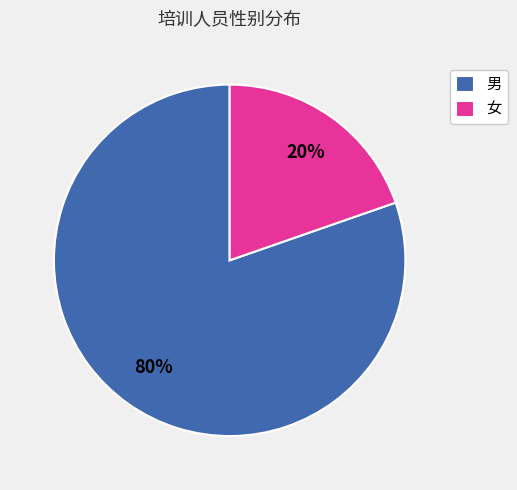

Does 女 represent more than half of the total?

No